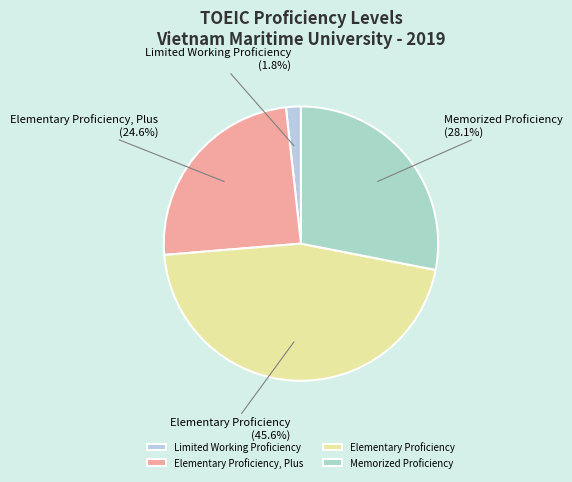

Which has a higher value, Elementary Proficiency, Plus or Elementary Proficiency?

Elementary Proficiency